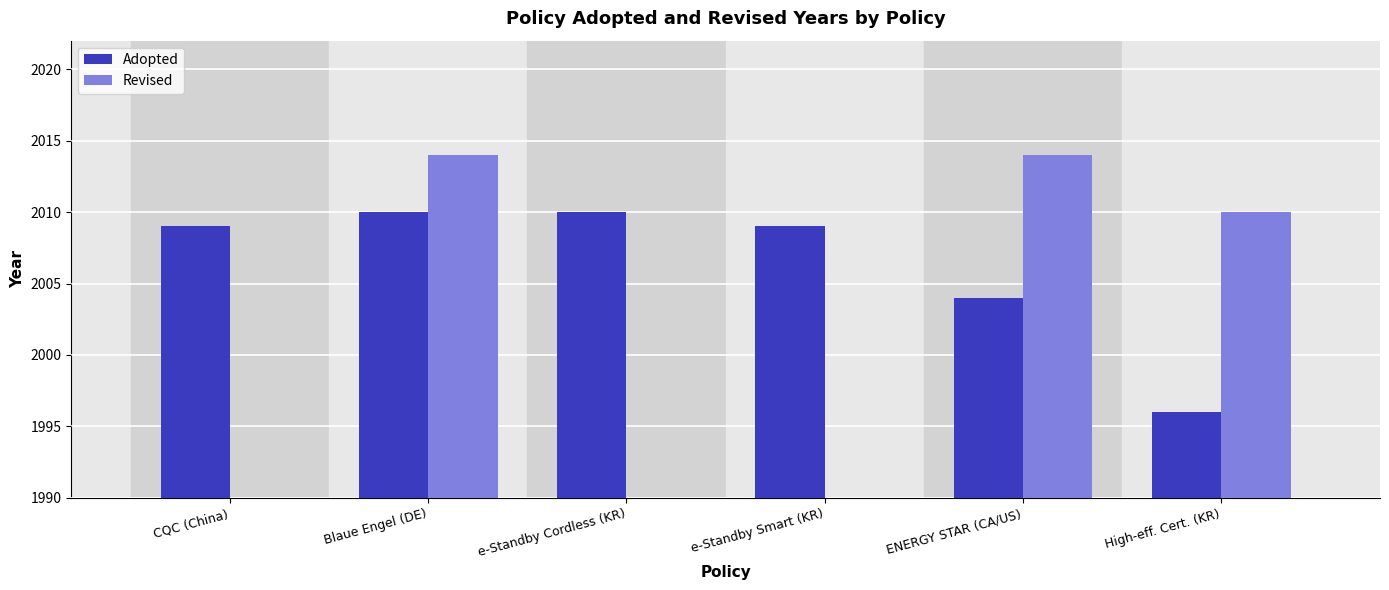

Is the value of Revised at e-Standby Smart (KR) greater than the value of Adopted at e-Standby Smart (KR)?

No